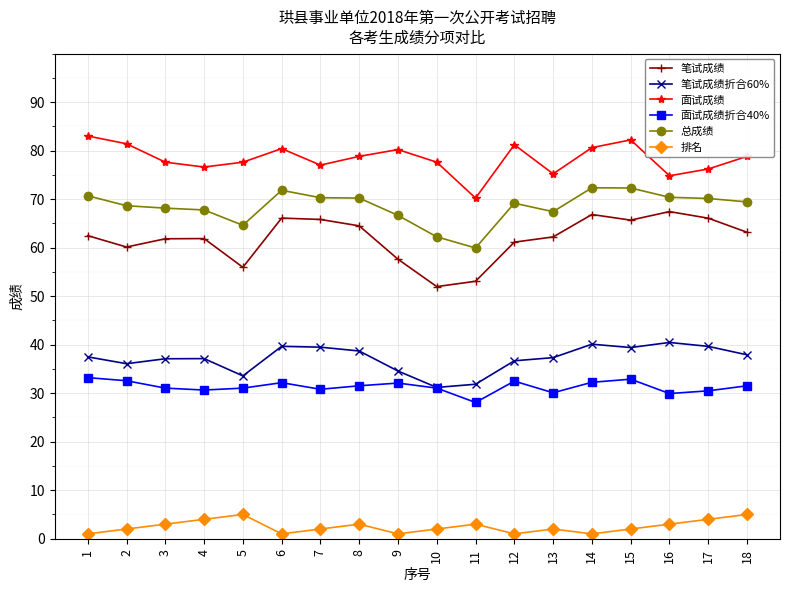

What is the value of the 面试成绩折合40% point at the 16th from the left?

29.9